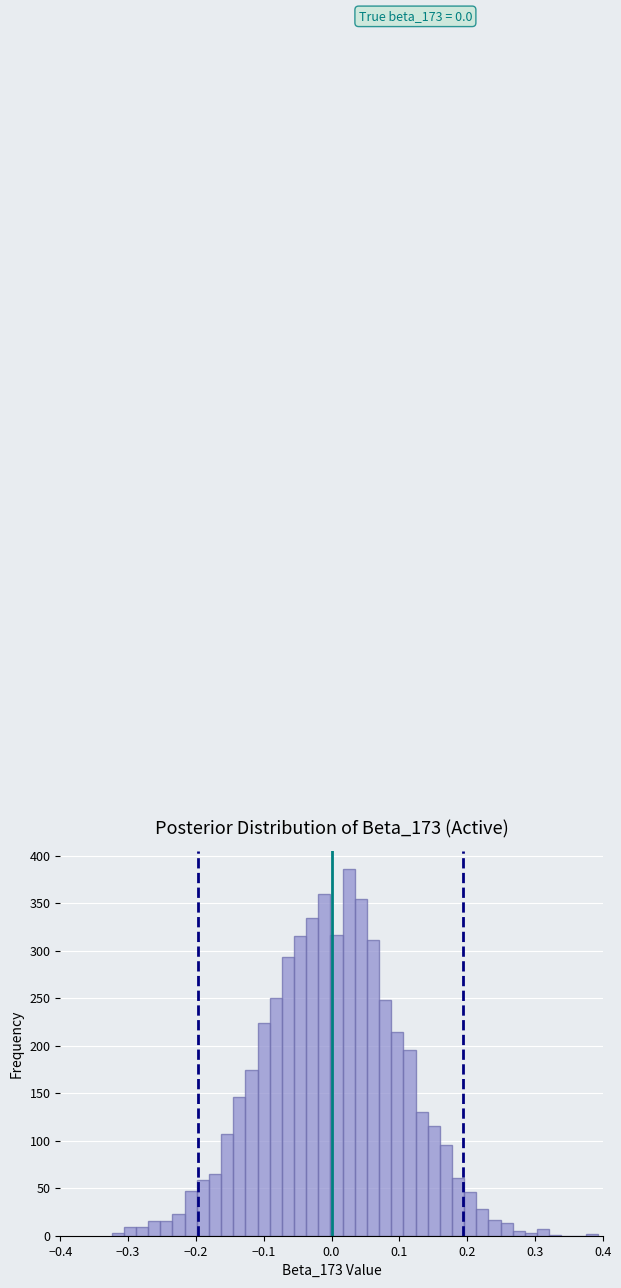

Read against the x-axis, roughly where is the centre of the tallest bar?

0.03